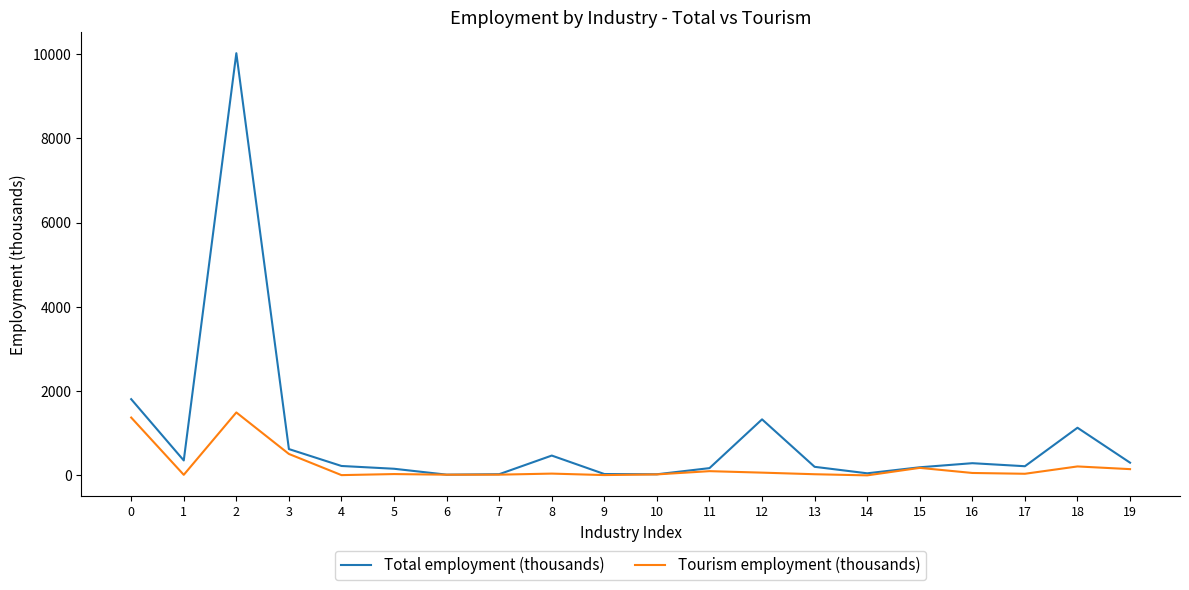

Rank the series by their maximum value, from lowest to highest.

Tourism employment (thousands), Total employment (thousands)